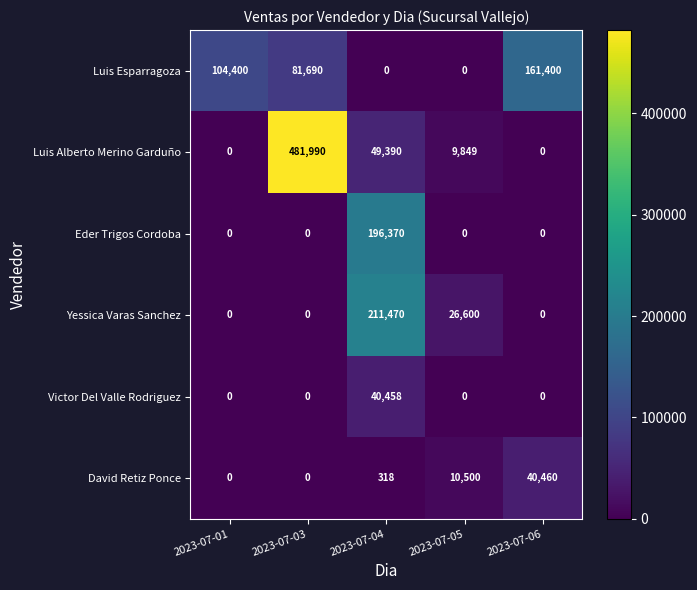

How many data points in David Retiz Ponce are less than 318?

2